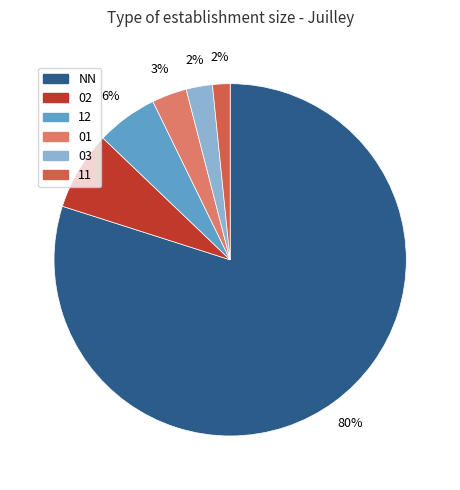

The 03 slice represents 2% of the pie. True or false?

True